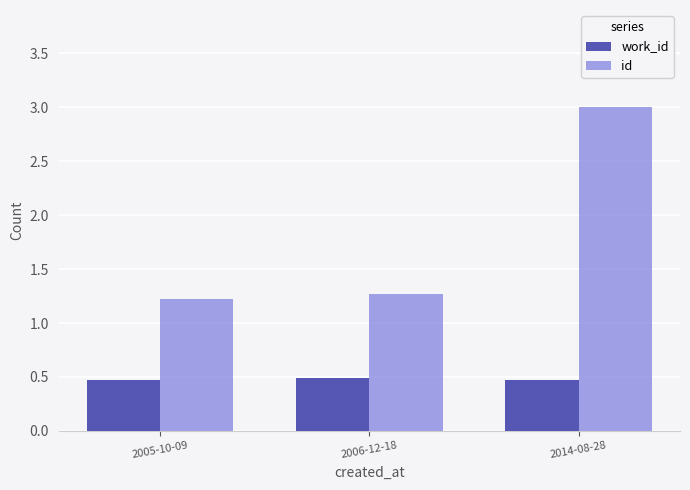

How many work_id values are between 0 and 1?

3